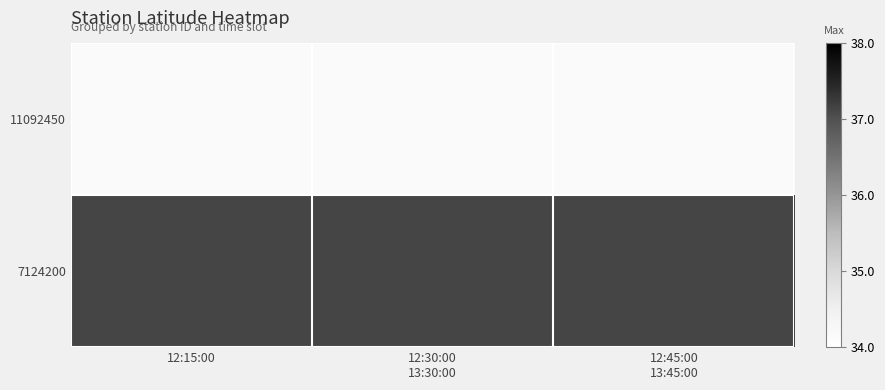

Rank the series at 12:45:00 13:45:00 from lowest to highest value.

11092450, 7124200